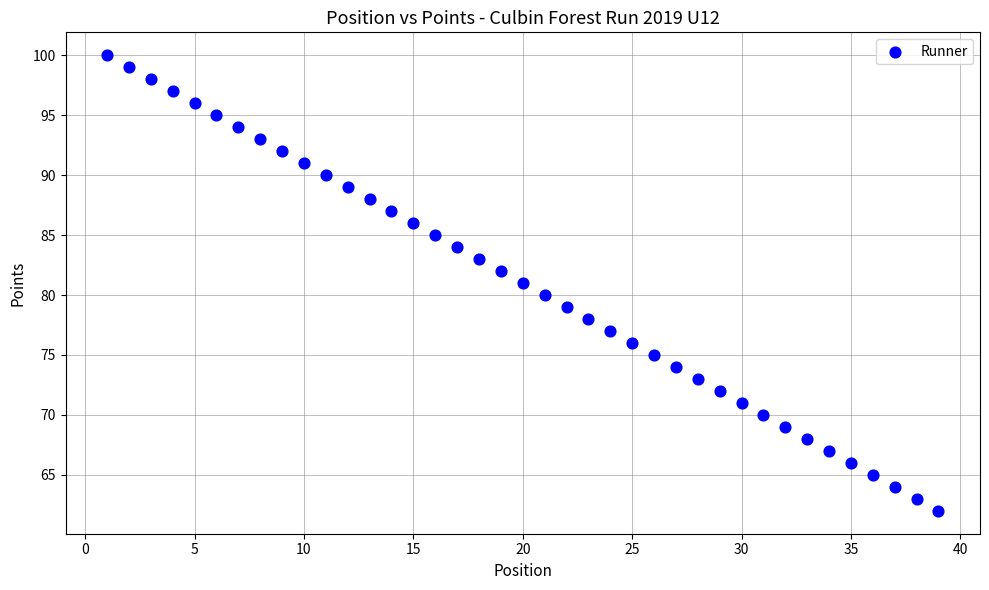

What is the range of Y values (max minus min)?

38